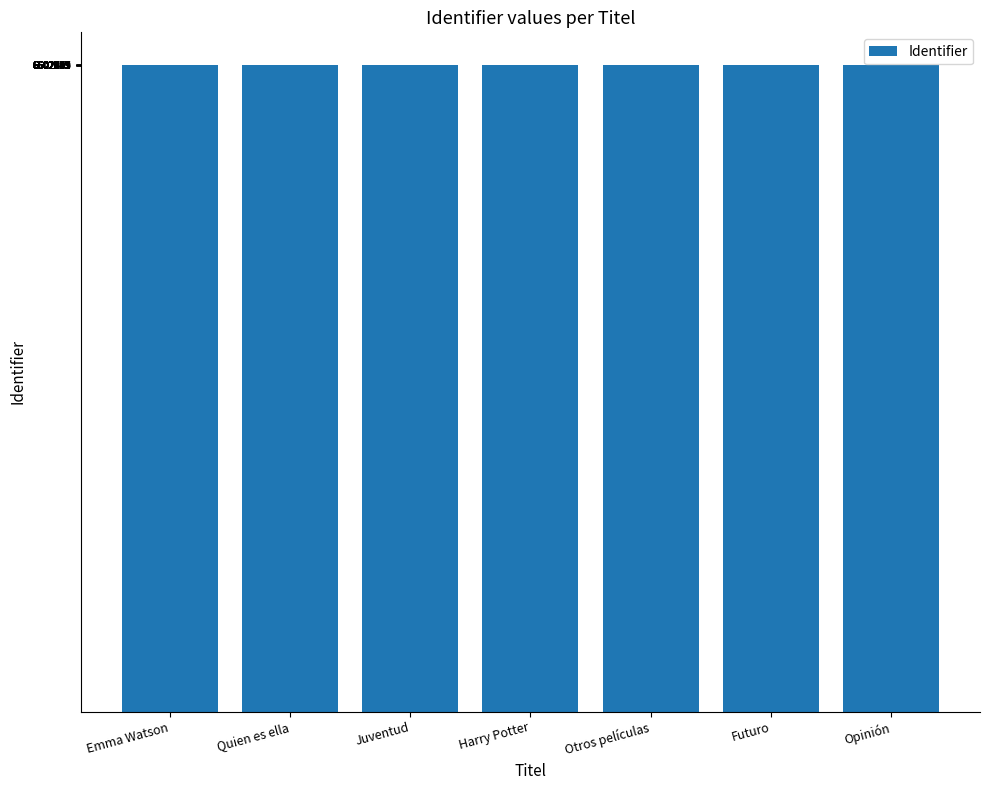

Is it true that the value at Harry Potter is 6601681?

True